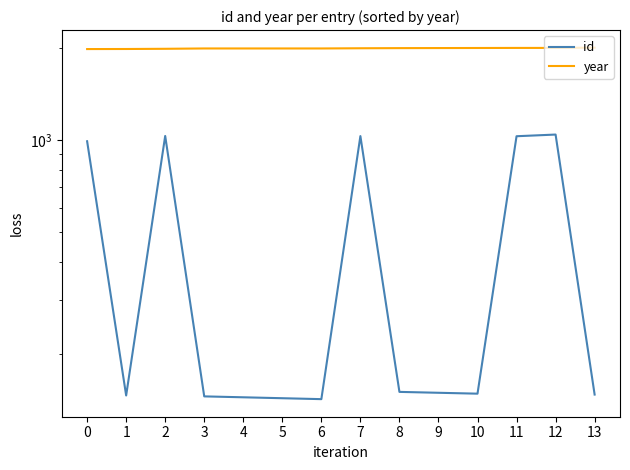

Rank the series at 7 from lowest to highest value.

id, year